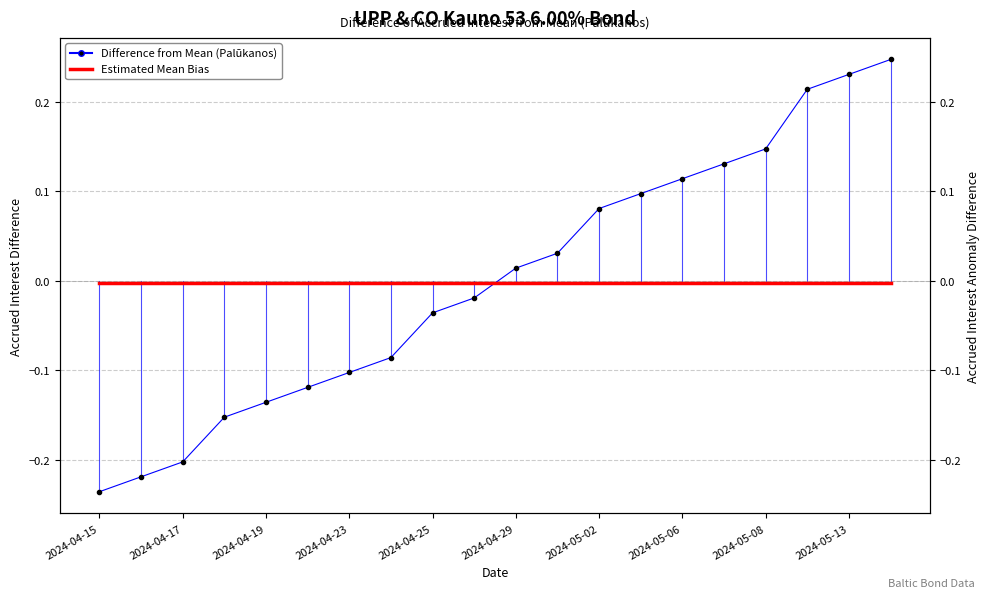

Which series has the widest spread of values?

Difference from Mean (Palūkanos)